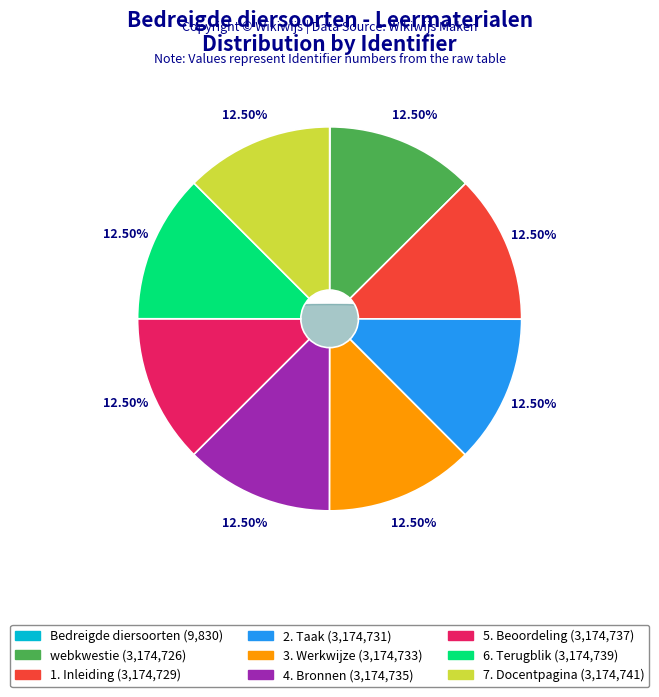

What percentage is NOT represented by 2. Taak?

87.5%